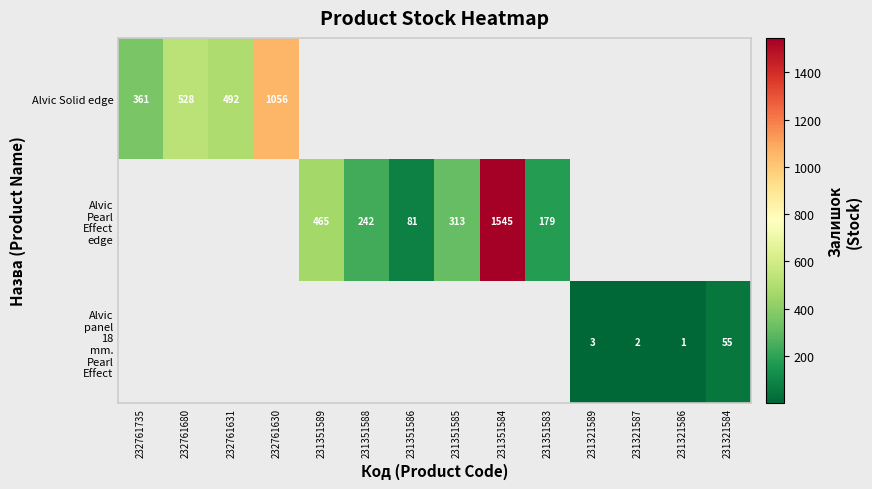

Count the number of categories in the chart.

14